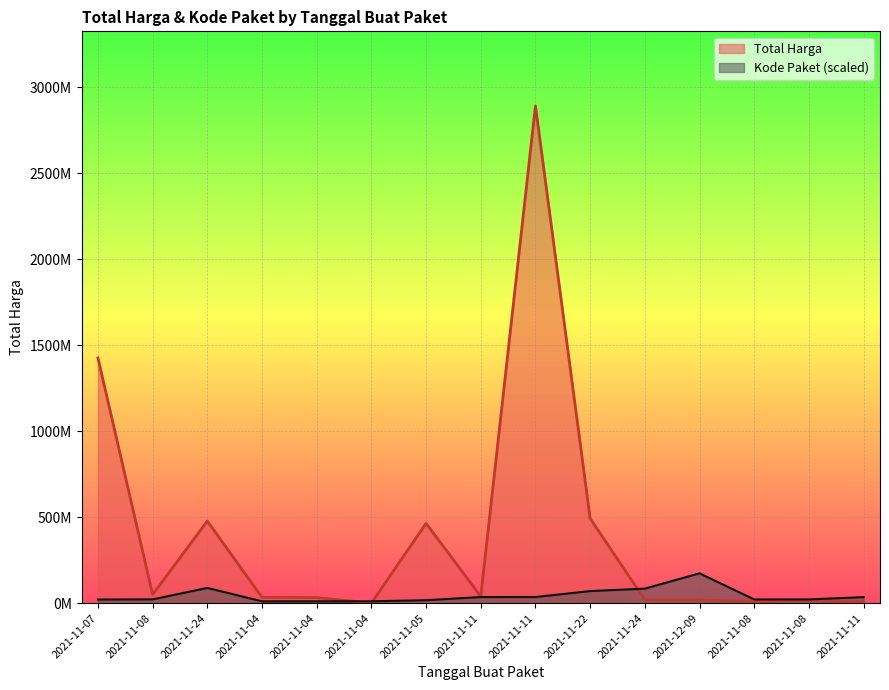

Rank the series at 2021-11-11 from highest to lowest value.

Total Harga, Kode Paket